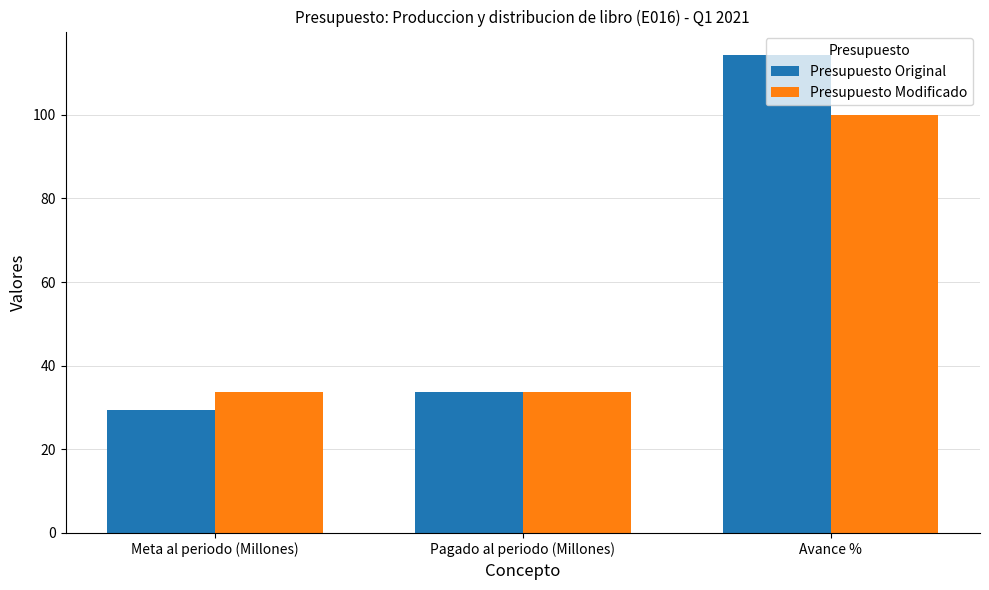

At how many categories does at least one series exceed 55?

1